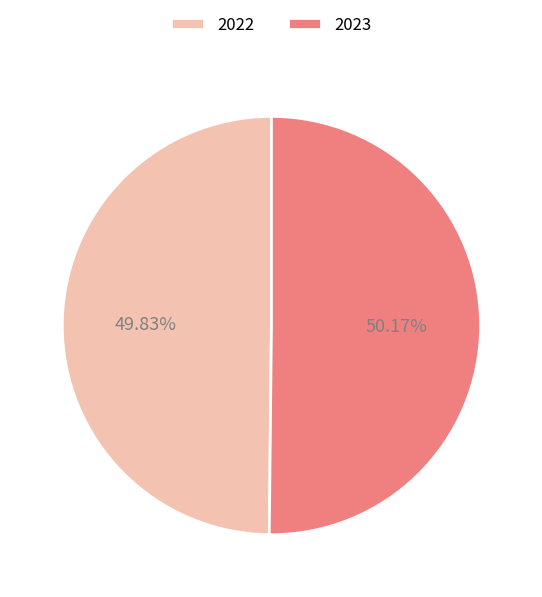

How many slices are in this pie chart?

2